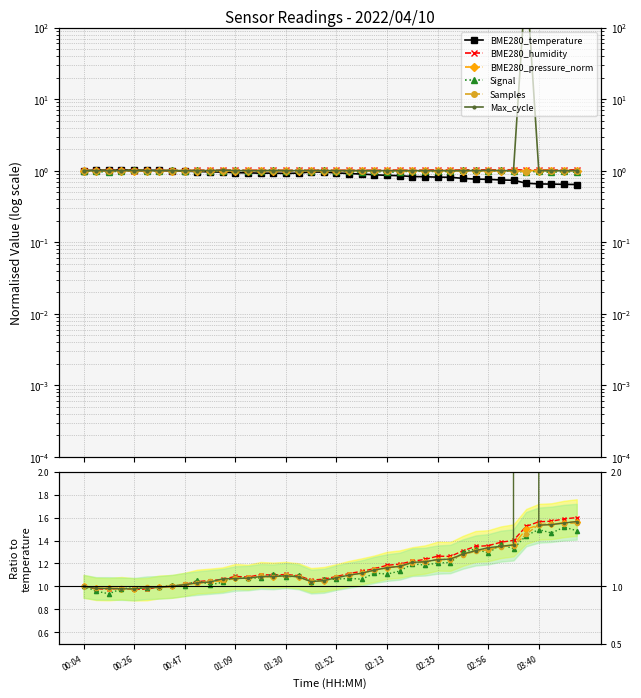

Which series has the widest spread of values?

Max_cycle